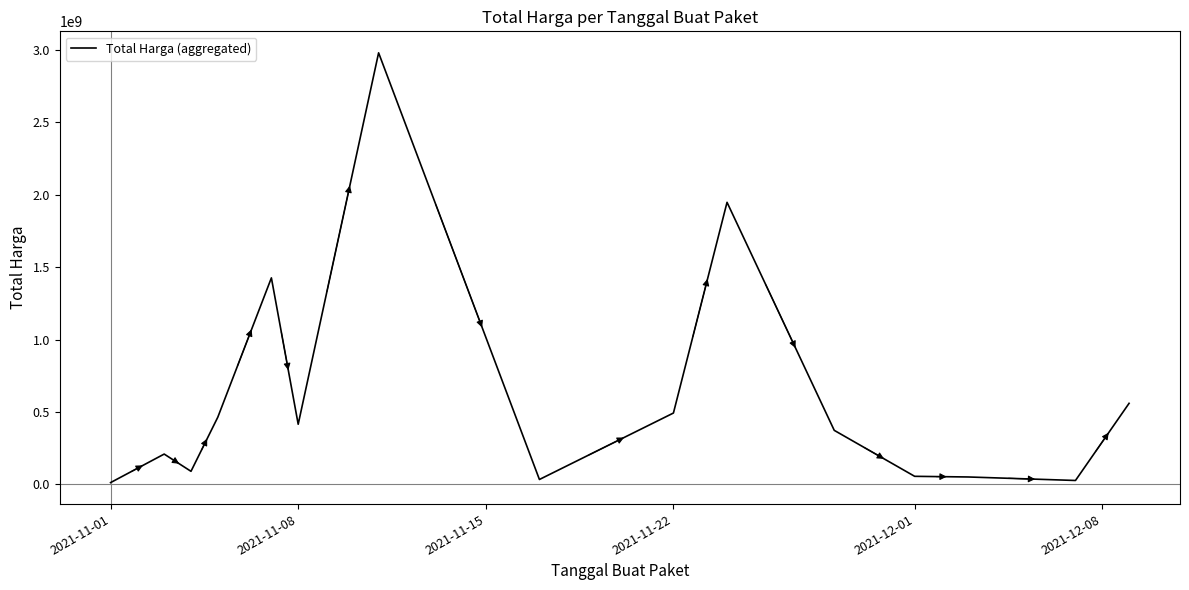

What is the difference between the maximum and minimum values?

2966445740